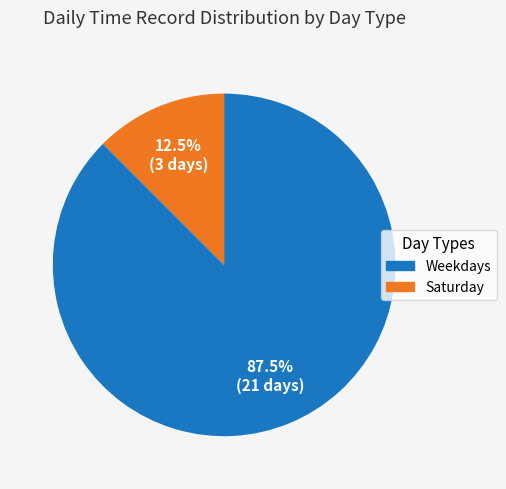

Is there a majority slice in this chart?

Yes